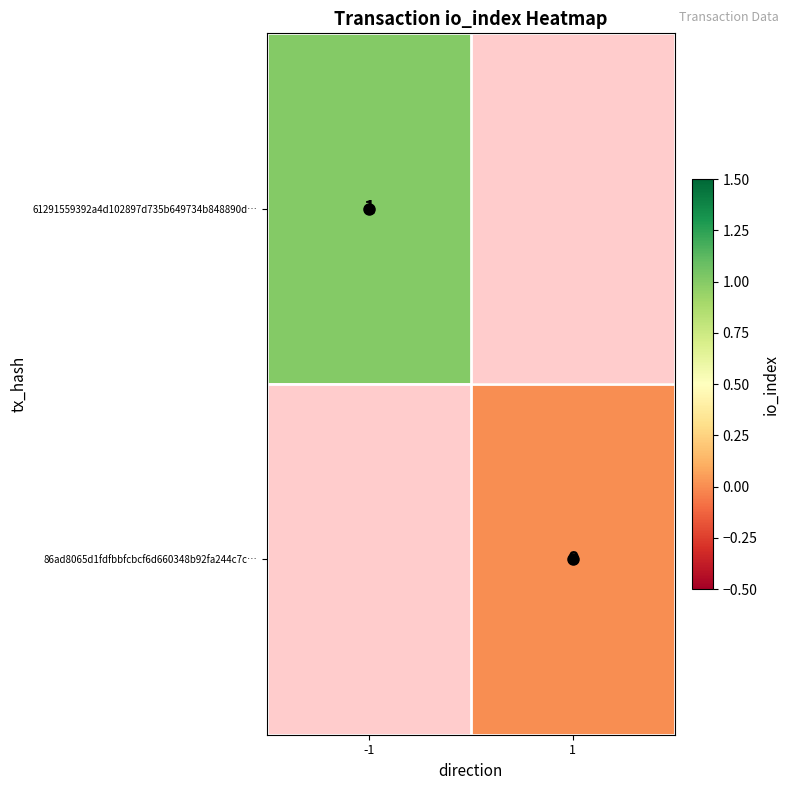

Is the value of 61291559392a4d102897d735b649734b848890d… at 1 greater than the value of 86ad8065d1fdfbbfcbcf6d660348b92fa244c7c… at 1?

No